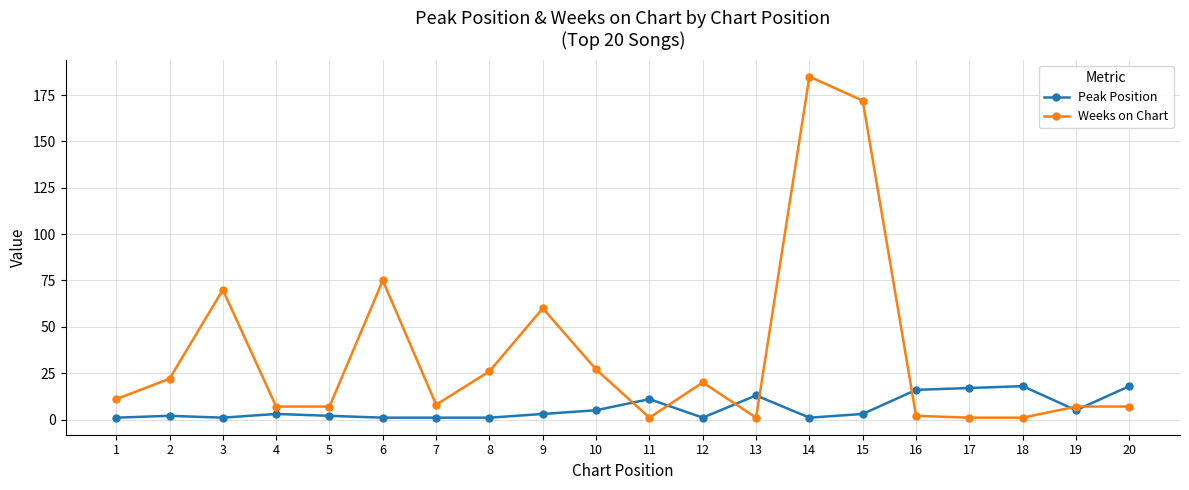

Reading right to left, what are all the values shown in this chart?

Peak Position: 18	5	18	17	16	3	1	13	1	11	5	3	1	1	1	2	3	1	2	1
Weeks on Chart: 7	7	1	1	2	172	185	1	20	1	27	60	26	8	75	7	7	70	22	11